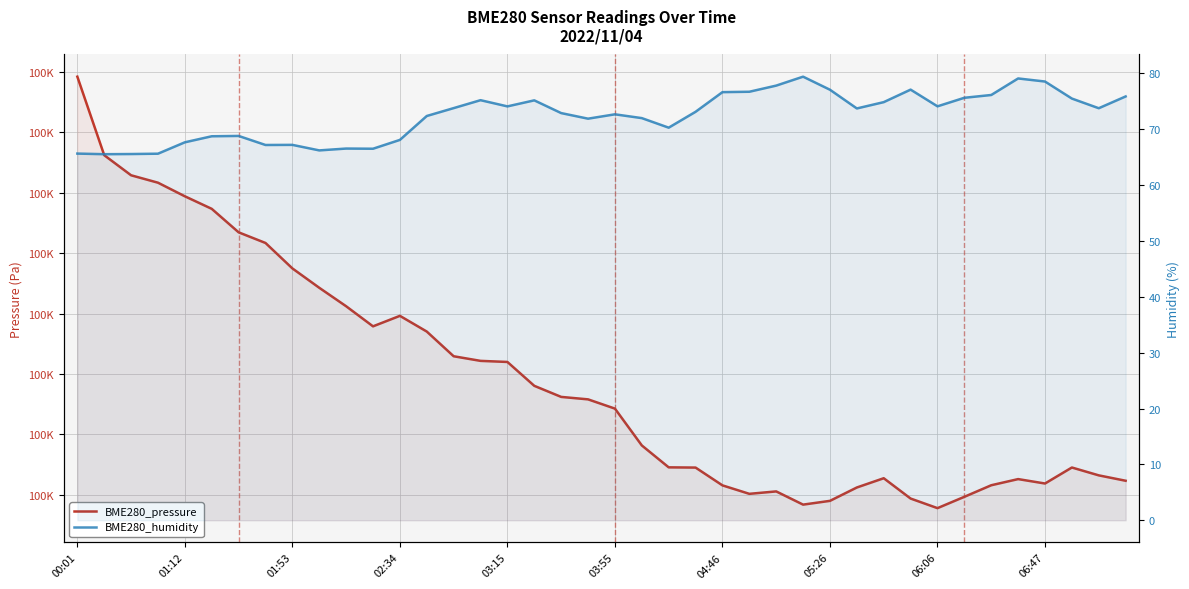

How many lines are shown in the chart?

2